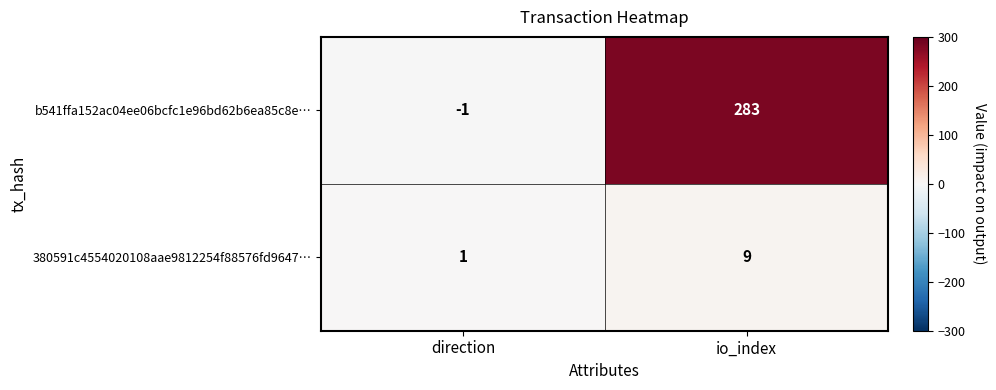

True or false: b541ffa152ac04ee06bcfc1e96bd62b6ea85c8e… has a value of 0 at direction.

False